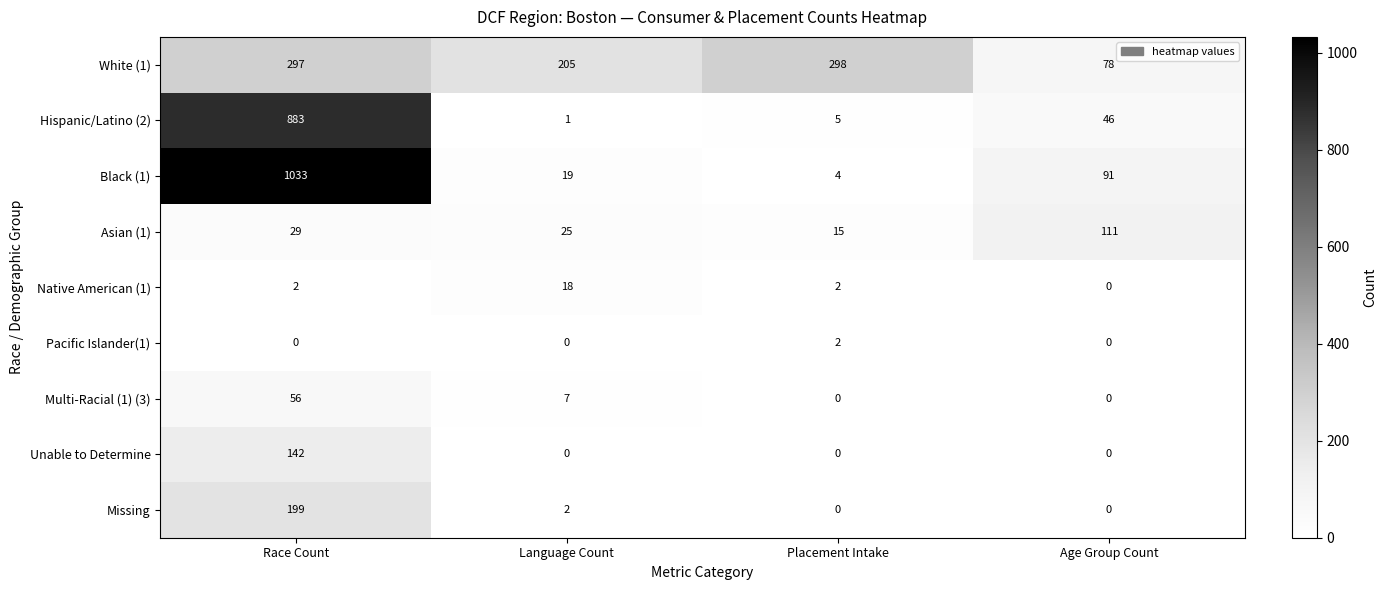

What is the difference between the maximum and second lowest values in the Unable to Determine series?

142